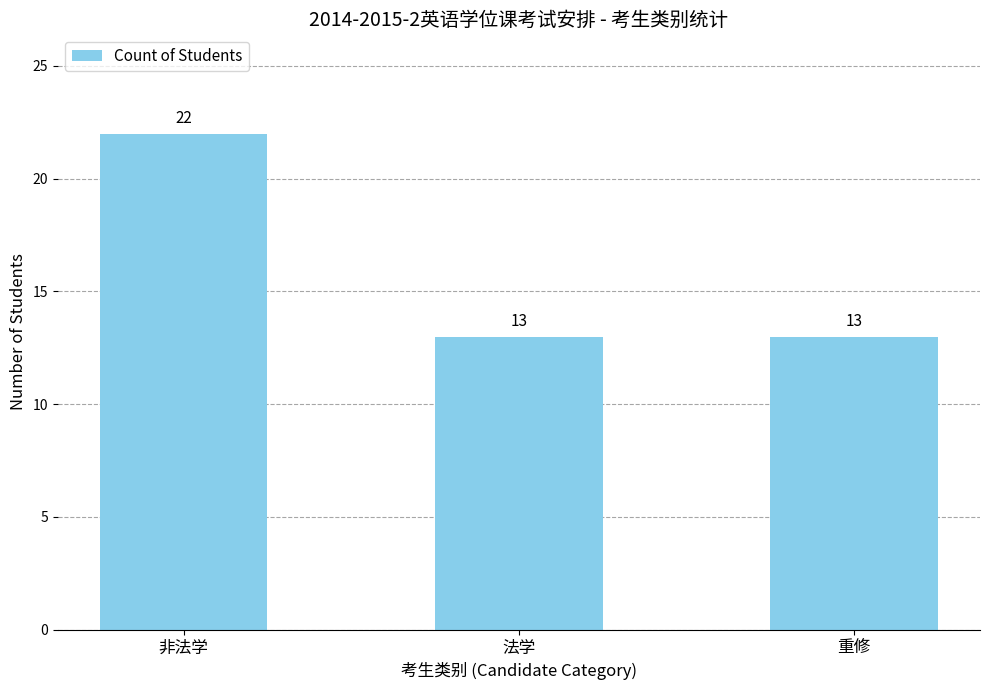

What position from the right is 重修?

1